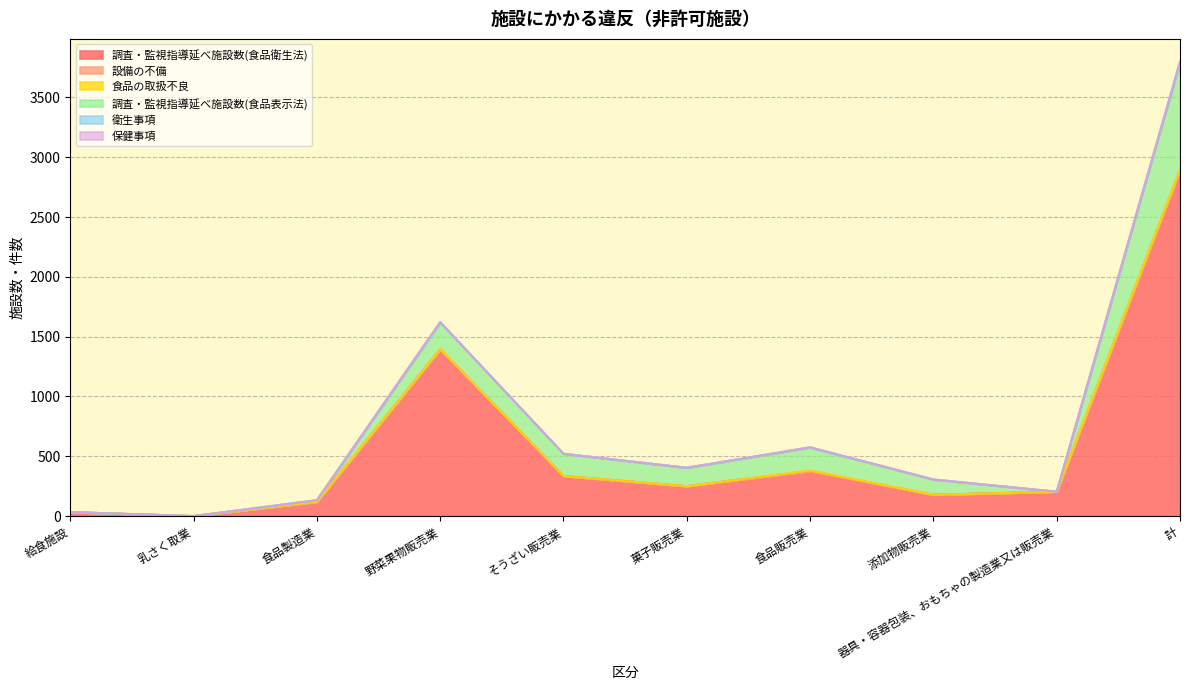

The value of 保健事項 at 計 is 3. True or false?

False